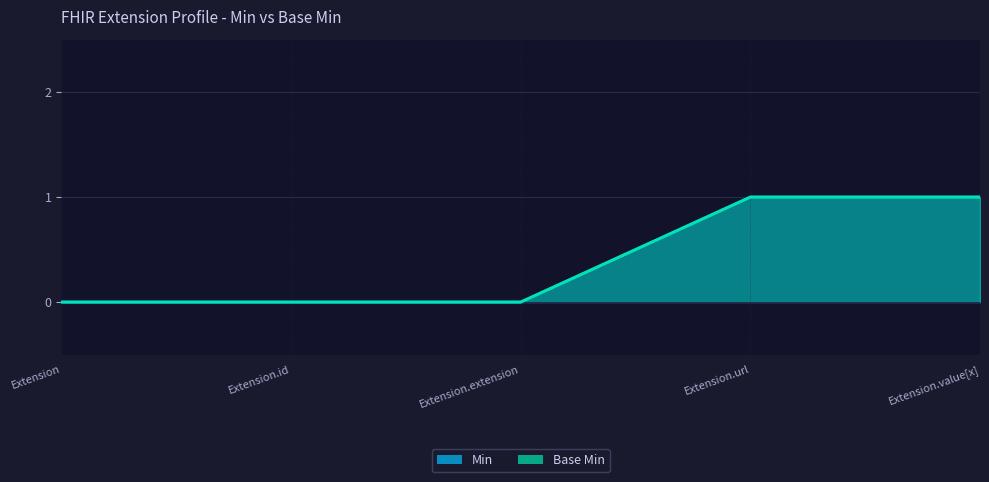

What is the difference between the maximum and minimum values in the Min series?

1